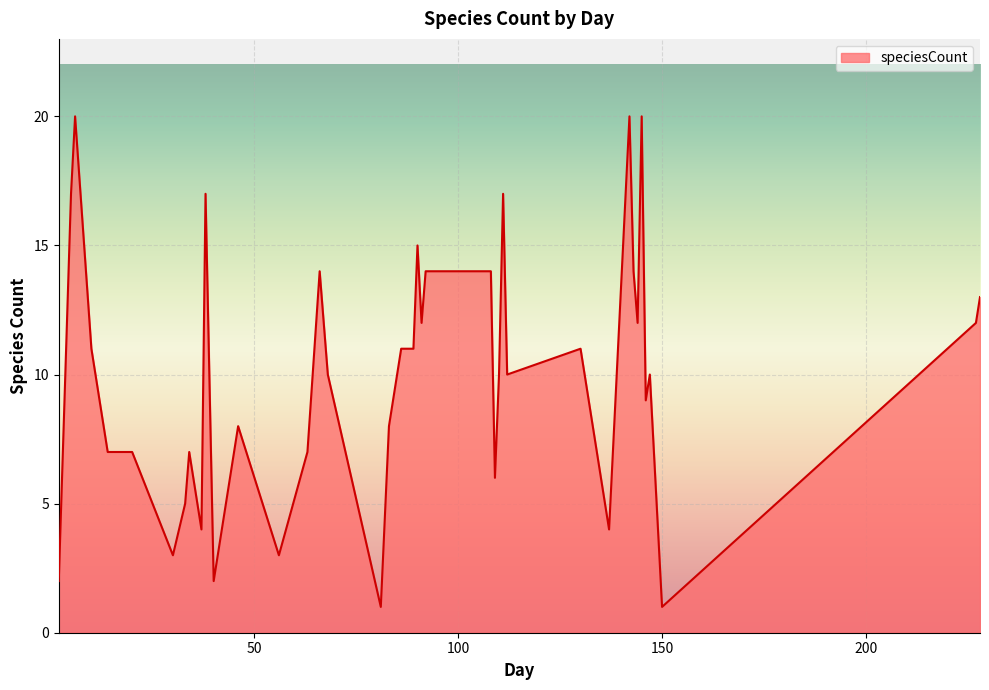

Reading right to left, transcribe all the data shown in this chart.

13	12	1	10	9	20	12	14	20	4	11	10	17	10	6	14	14	12	15	11	11	8	1	10	14	7	3	8	2	17	4	7	5	3	7	7	11	20	17	2